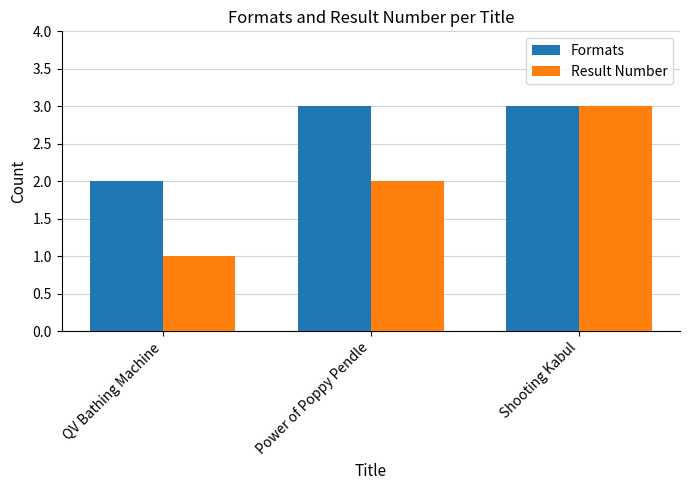

How many values in the Formats series are below 3?

1